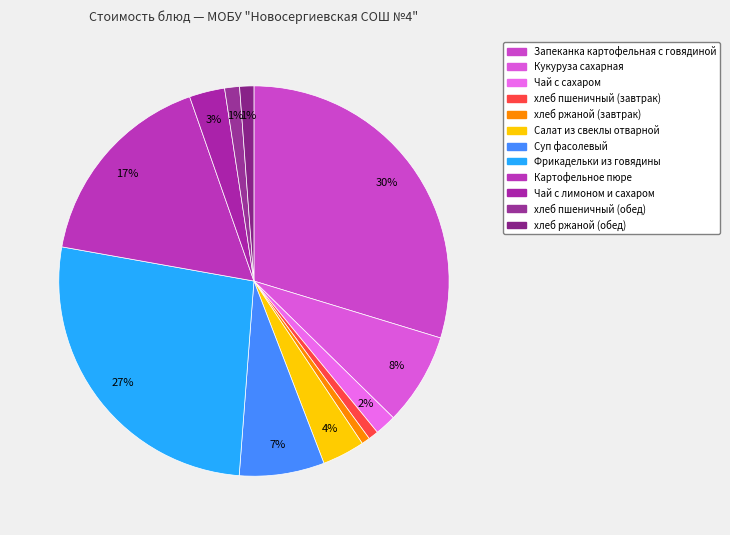

Which has a higher value, Кукуруза сахарная or Фрикадельки из говядины?

Фрикадельки из говядины